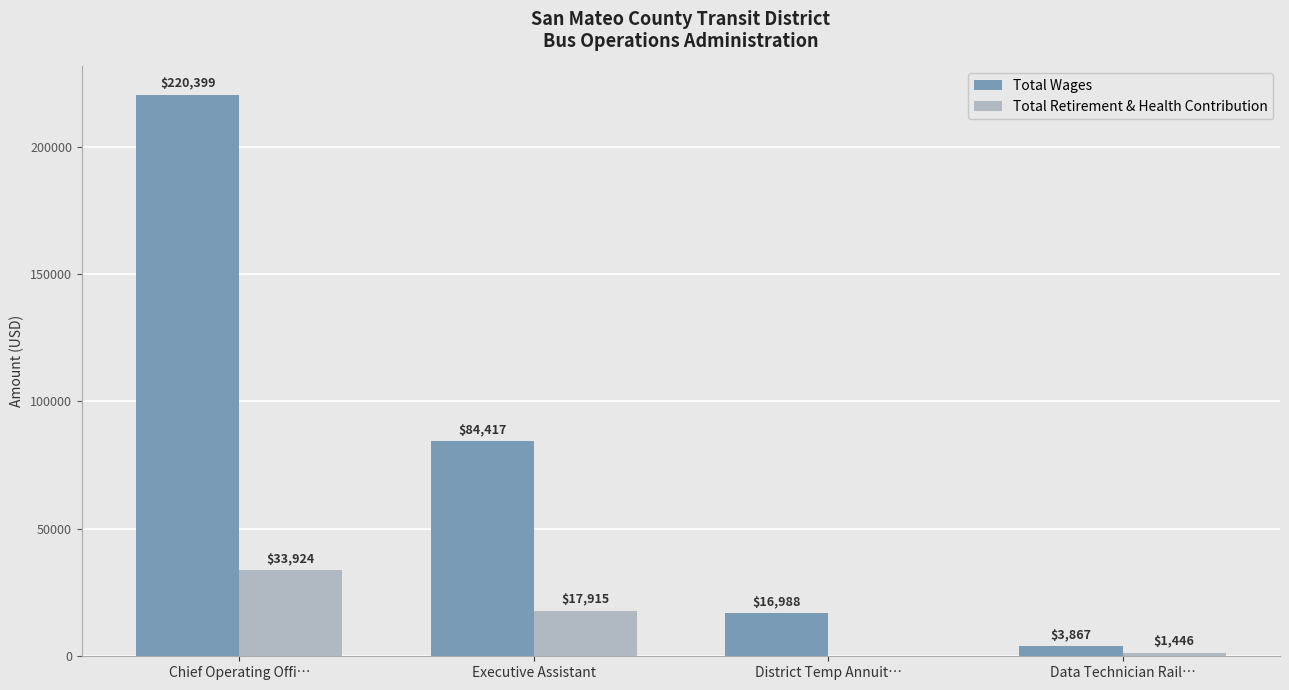

Is the value of Total Retirement & Health Contribution at Executive Assistant greater than the value of Total Wages at Executive Assistant?

No